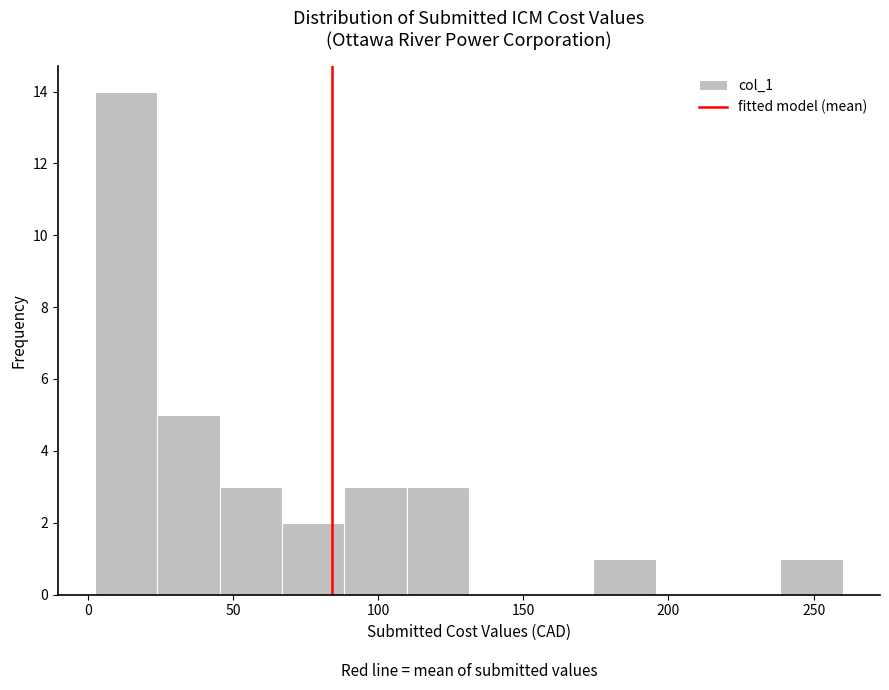

How tall is the bar that spans 240 to 260 on the x-axis? Neither the bar edges nor the heights are printed on the chart, so give them approximately, as read against the axes.

1